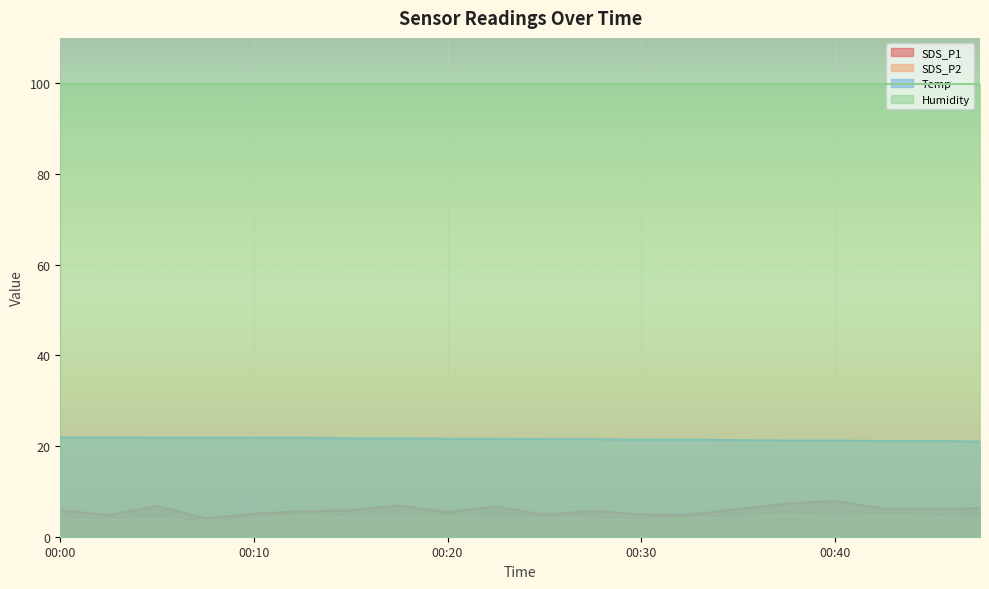

Which series has the largest range (max minus min)?

SDS_P1